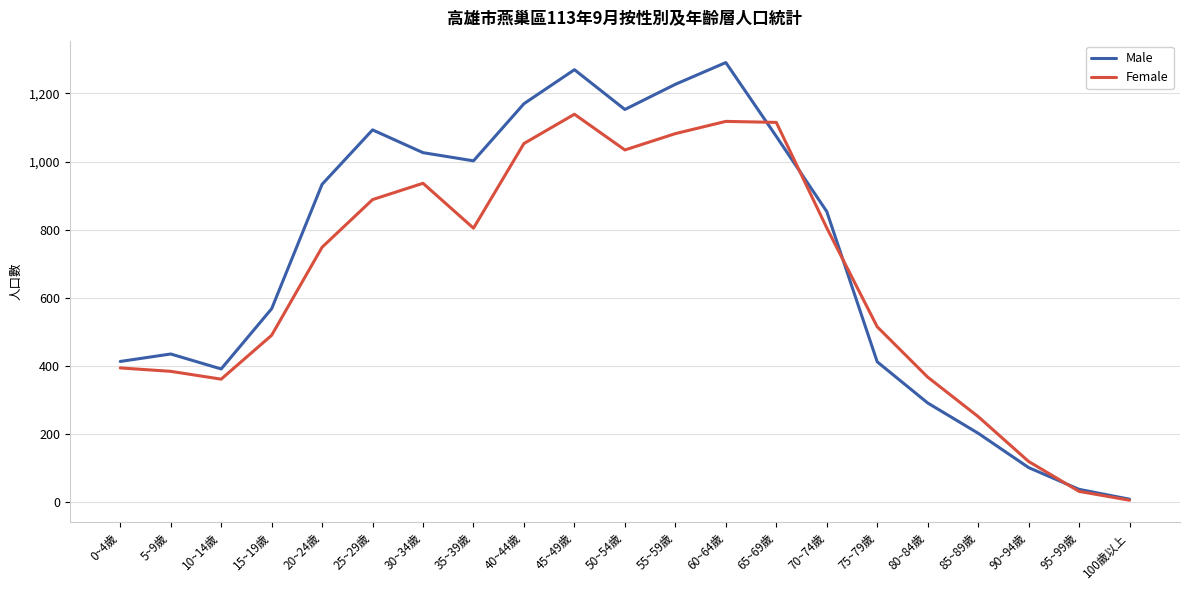

Count the number of data series in this chart.

2